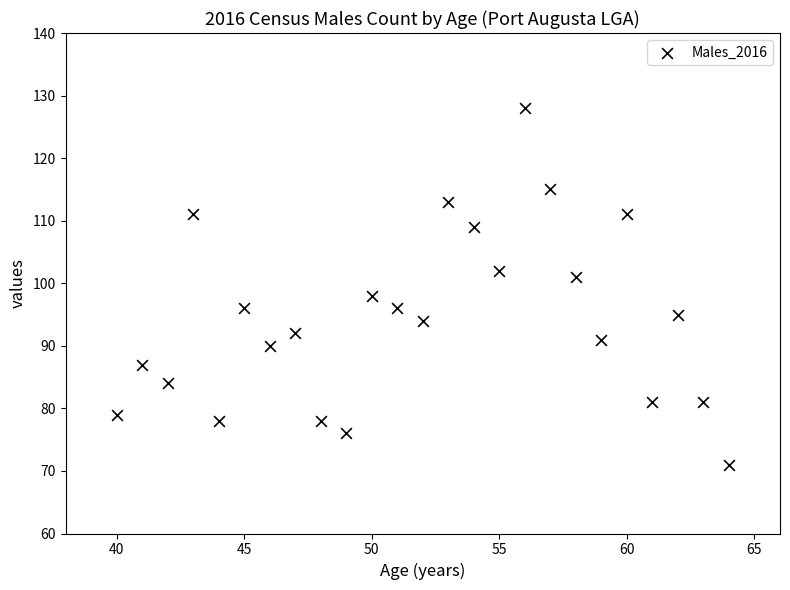

What is the range of X values (max minus min)?

24